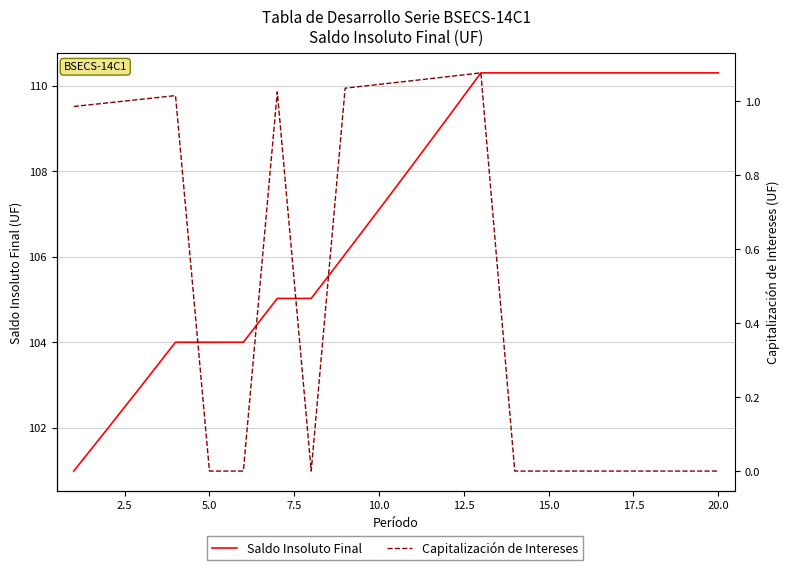

What is the lowest value of the Saldo Insoluto Final series?

101.0